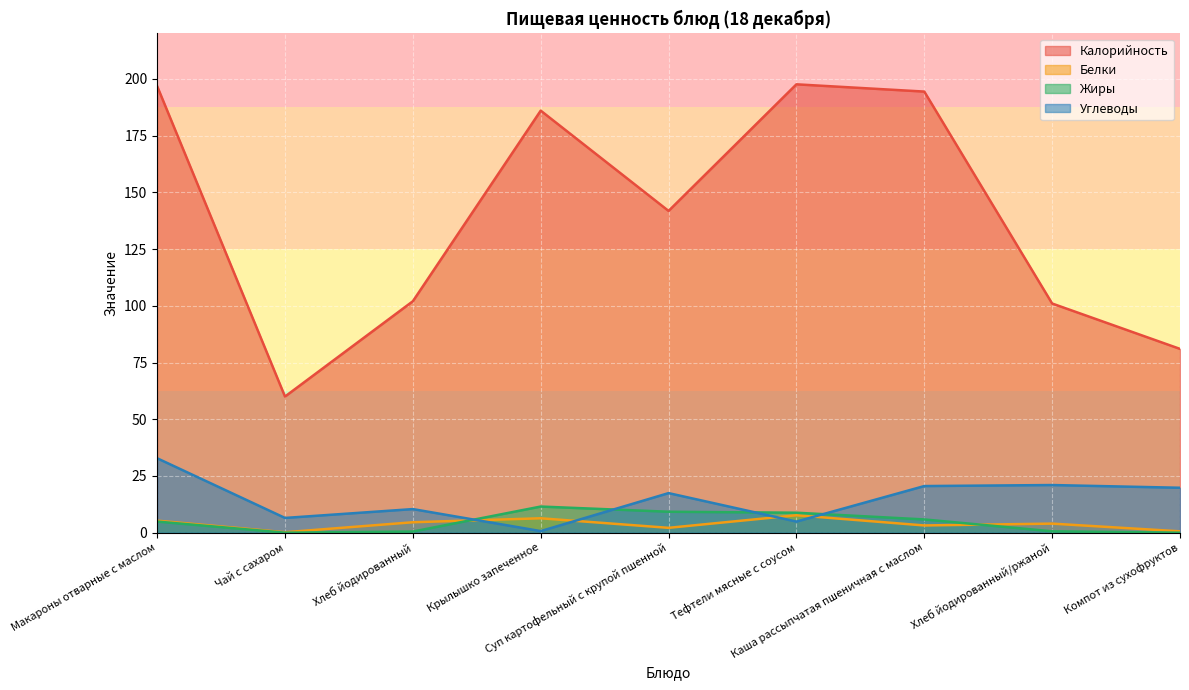

Reading left to right, transcribe all the data shown in this chart.

Калорийность: 196.8	60.0	102.0	186.0	141.8	197.6	194.4	101.0	81.0
Белки: 5.3	0.2	4.6	6.3	2.1	7.7	3.2	4.0	0.6
Жиры: 4.9	0.0	0.5	11.5	9.2	8.8	5.8	0.6	0.0
Углеводы: 32.8	6.5	10.4	0.7	17.4	4.9	20.6	21.0	19.8